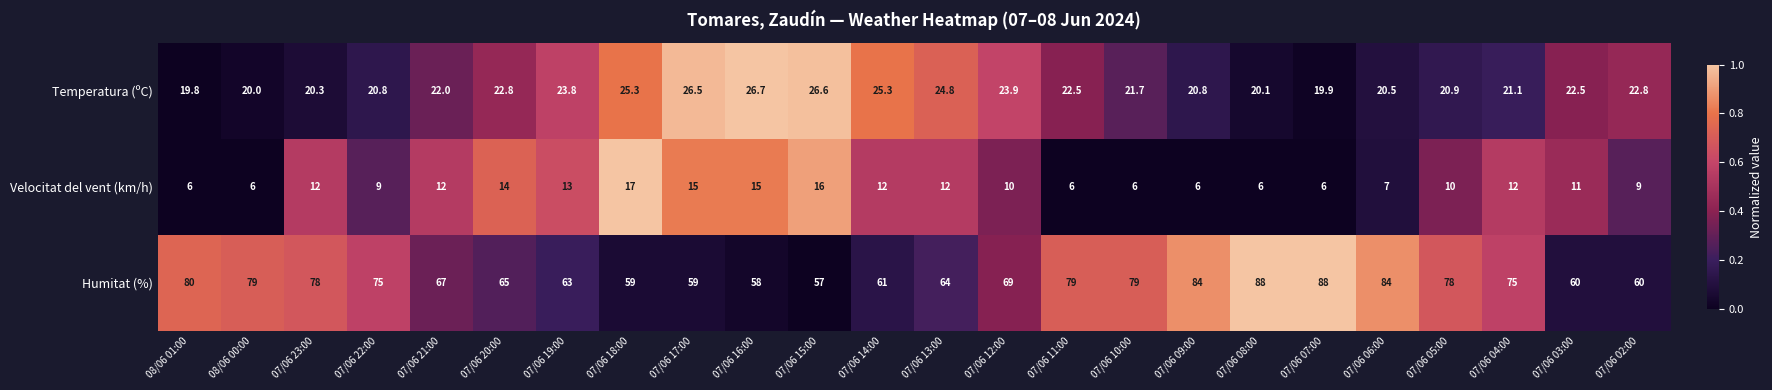

How many data points does each series have?

24